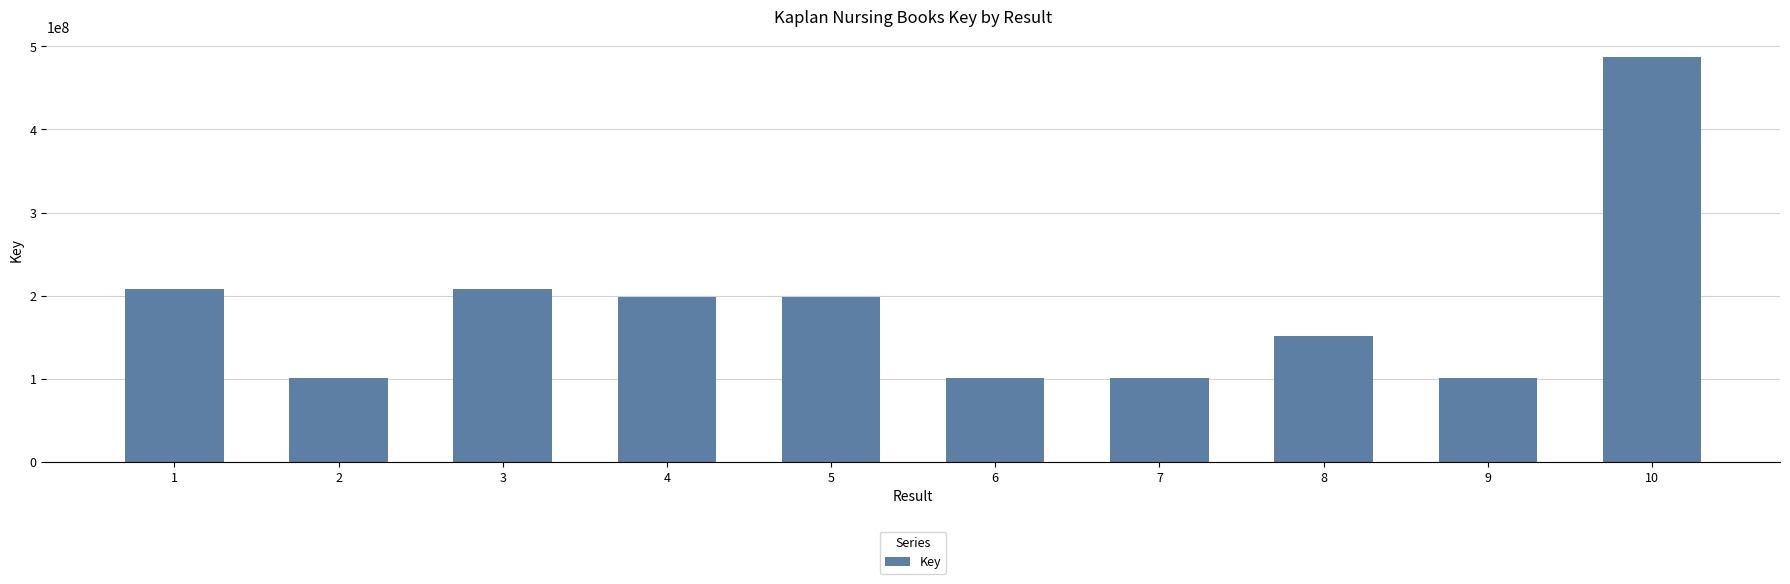

The chart shows a value of 100359768 at 9. True or false?

True